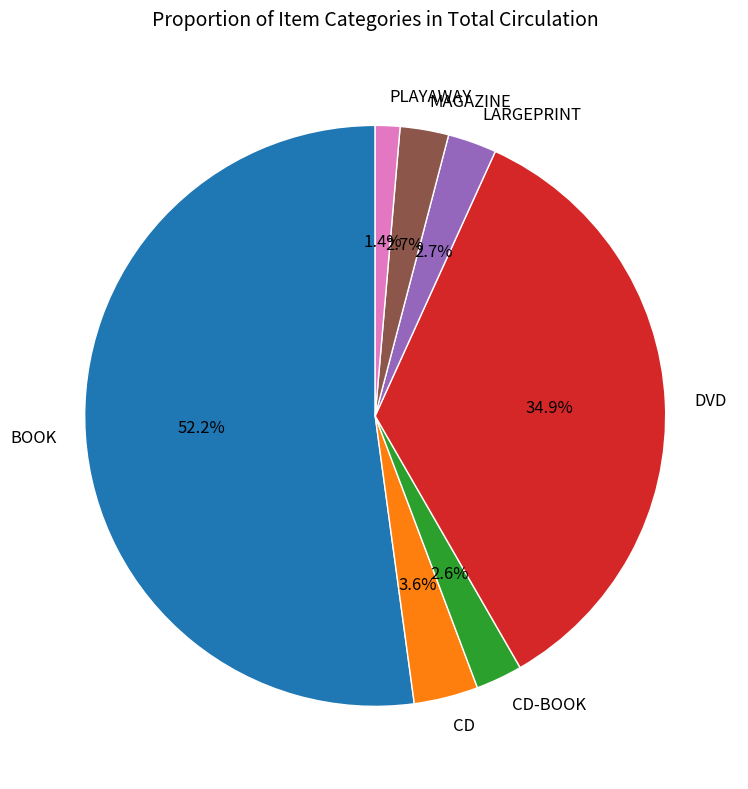

What percentage is the DVD slice, to the nearest percent?

35%